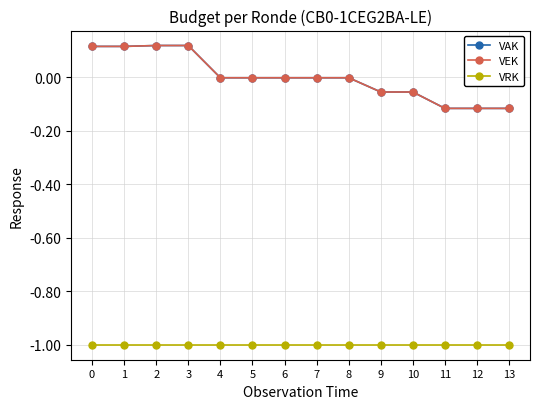

Which series has the largest total across all categories?

VAK